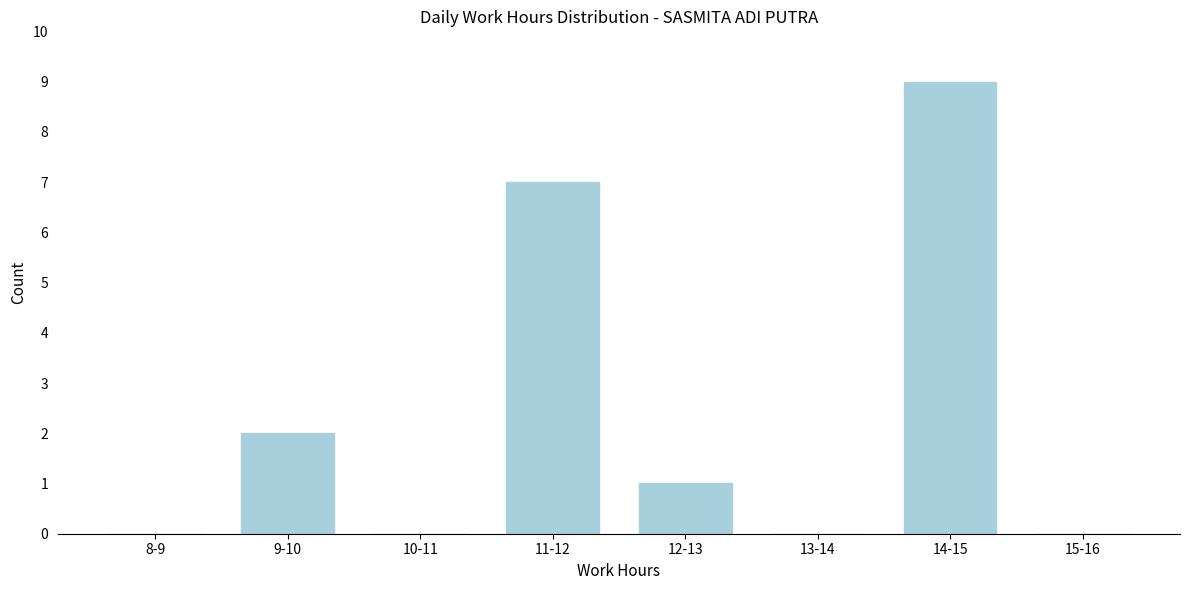

Reading left to right, list all the values displayed in this chart.

8-9=0	9-10=2	10-11=0	11-12=7	12-13=1	13-14=0	14-15=9	15-16=0